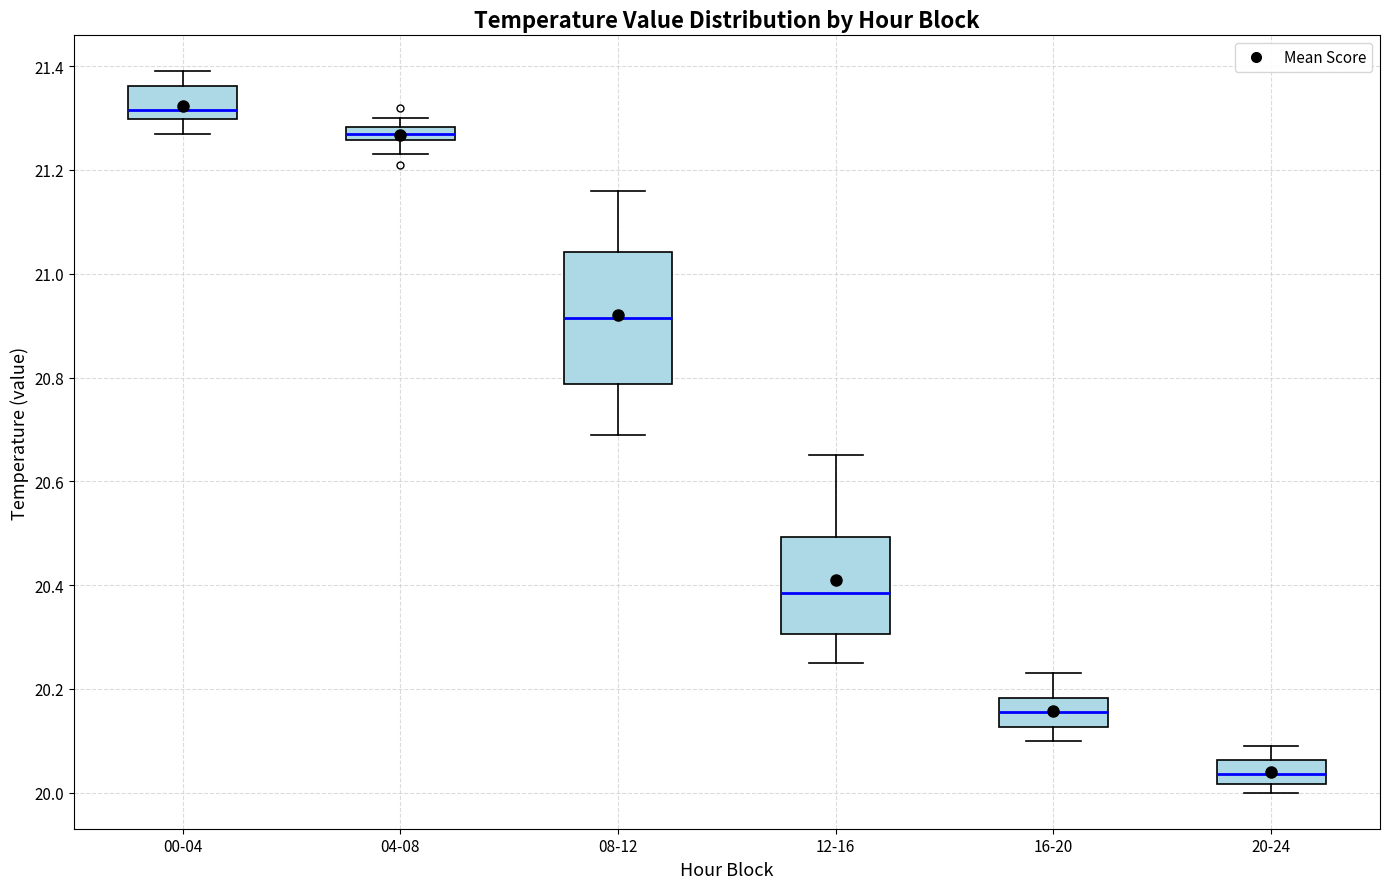

Where does the upper whisker of the box for 20-24 end on the y-axis? The values are not printed on the chart, so give them approximately, as read against the axis.

20.10